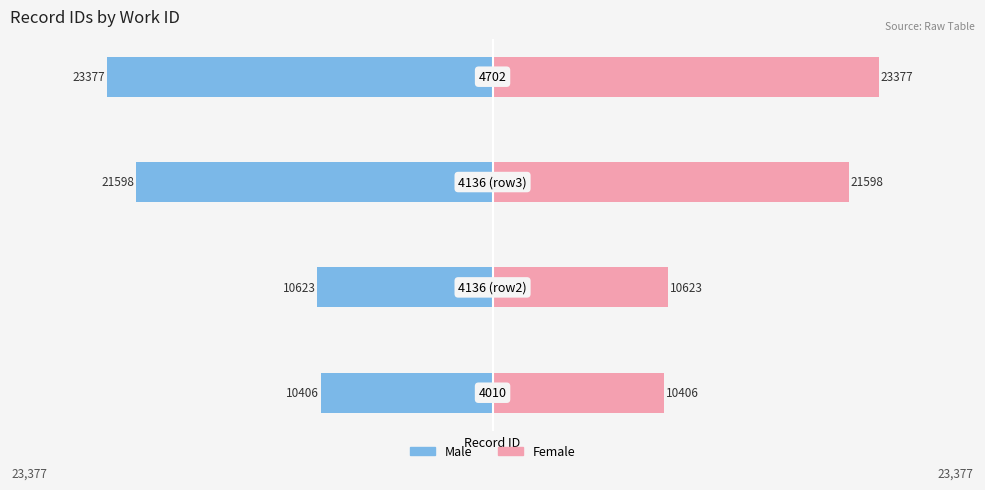

Reading left to right, extract all data points from this chart.

Male: -10406	-10623	-21598	-23377
Female: 10406	10623	21598	23377